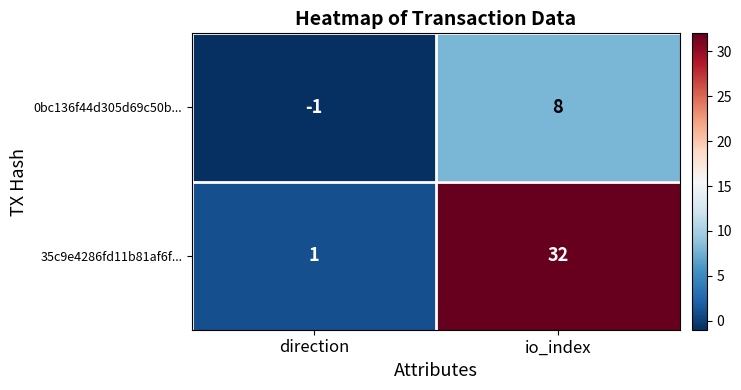

What is the spread (max minus min) of values at direction?

2